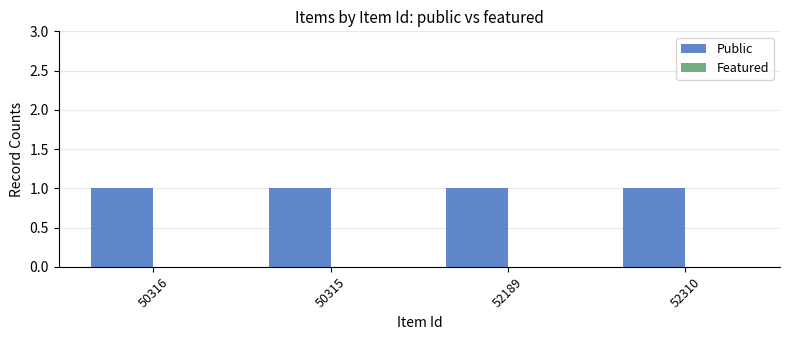

Reading left to right, extract all data points from this chart.

Public: 1	1	1	1
Featured: 0	0	0	0